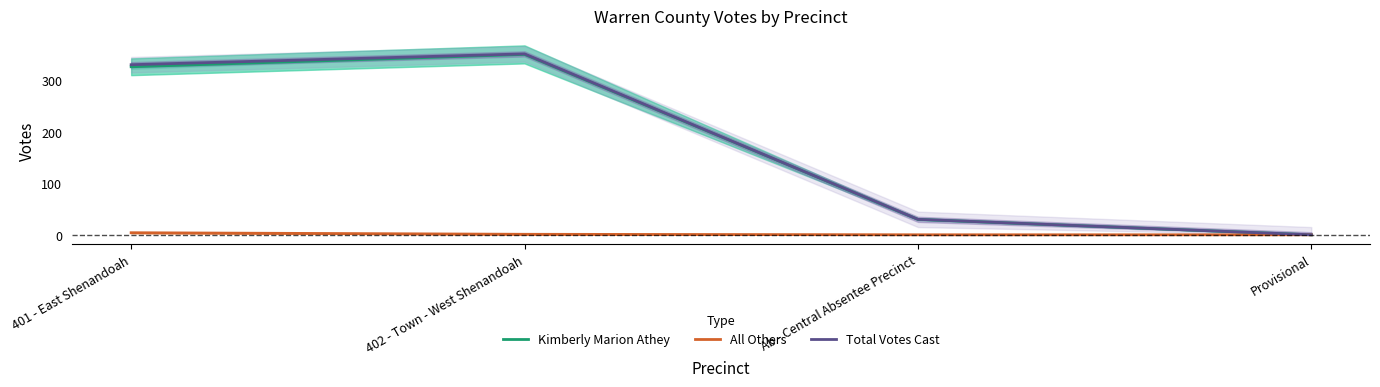

Is the value of Total Votes Cast at 402 - Town - West Shenandoah greater than the value of Kimberly Marion Athey at 402 - Town - West Shenandoah?

Yes